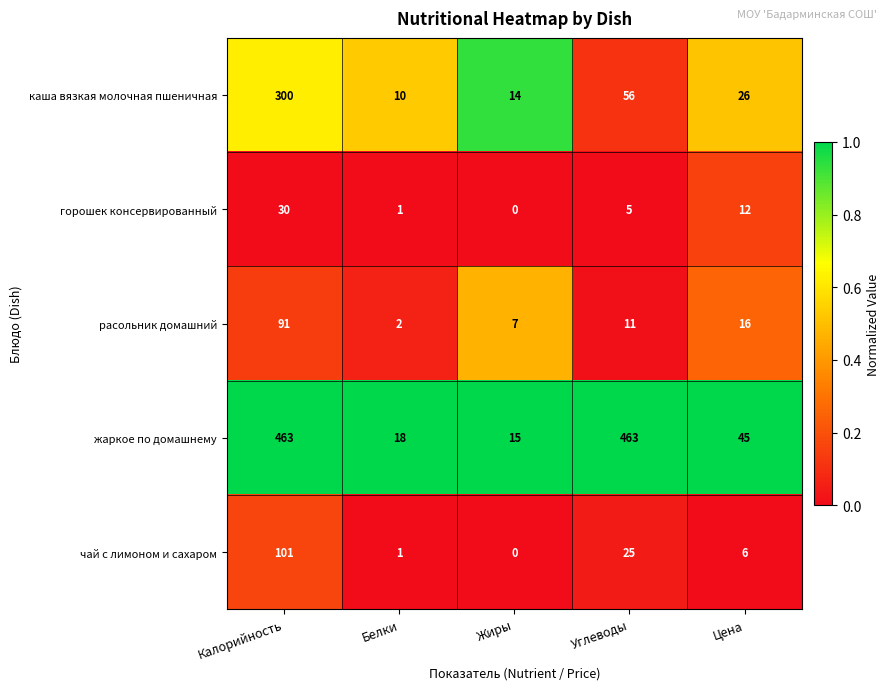

At how many categories does at least one series exceed 38?

3